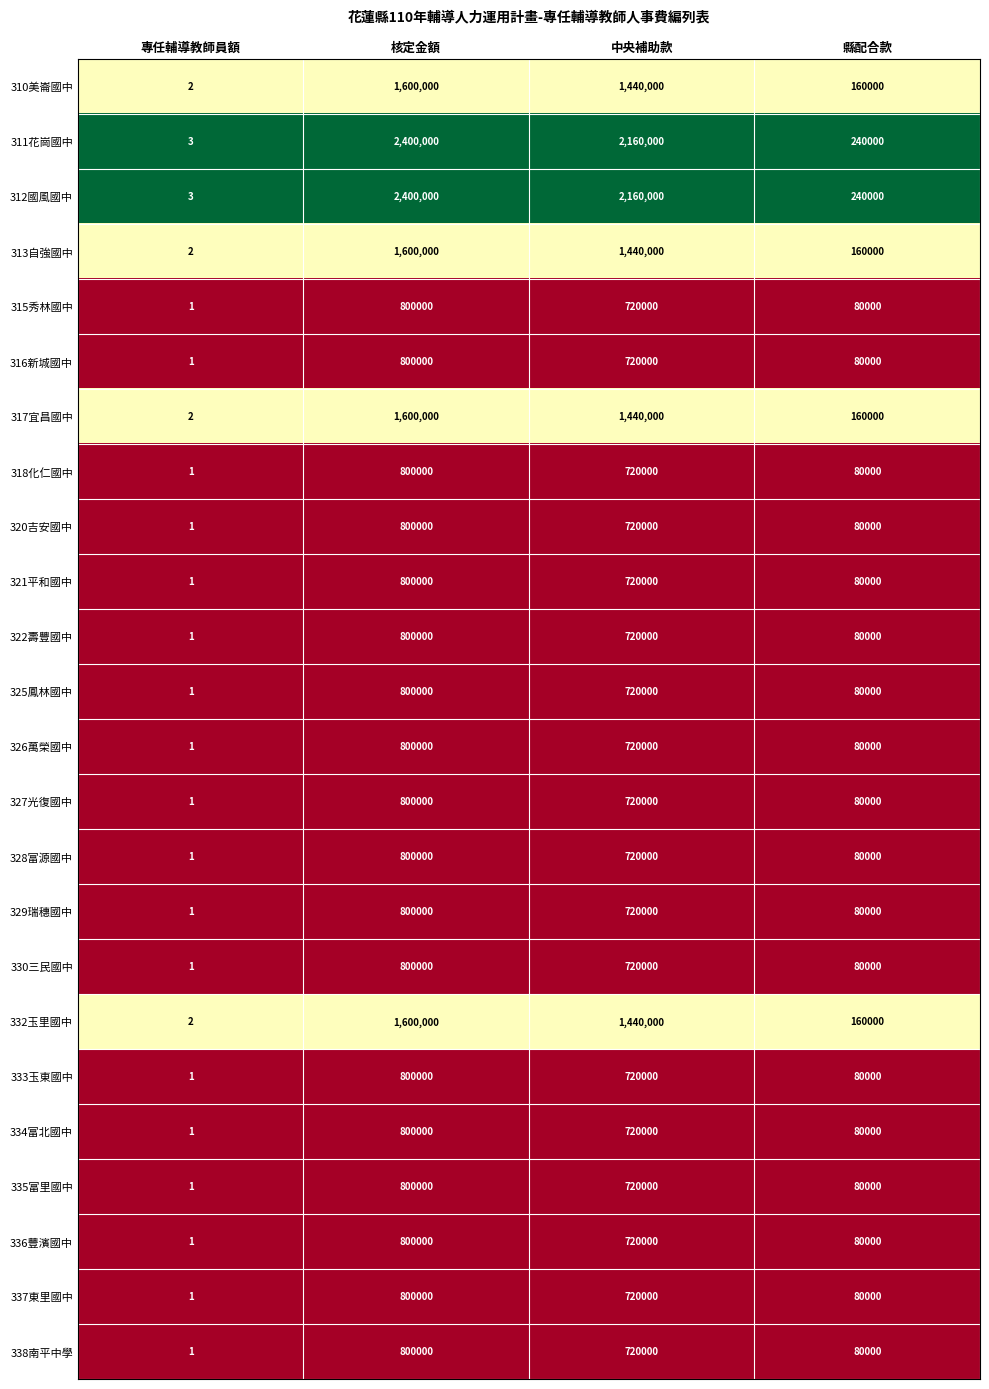

What is the spread (max minus min) of values at 縣配合款?

160000